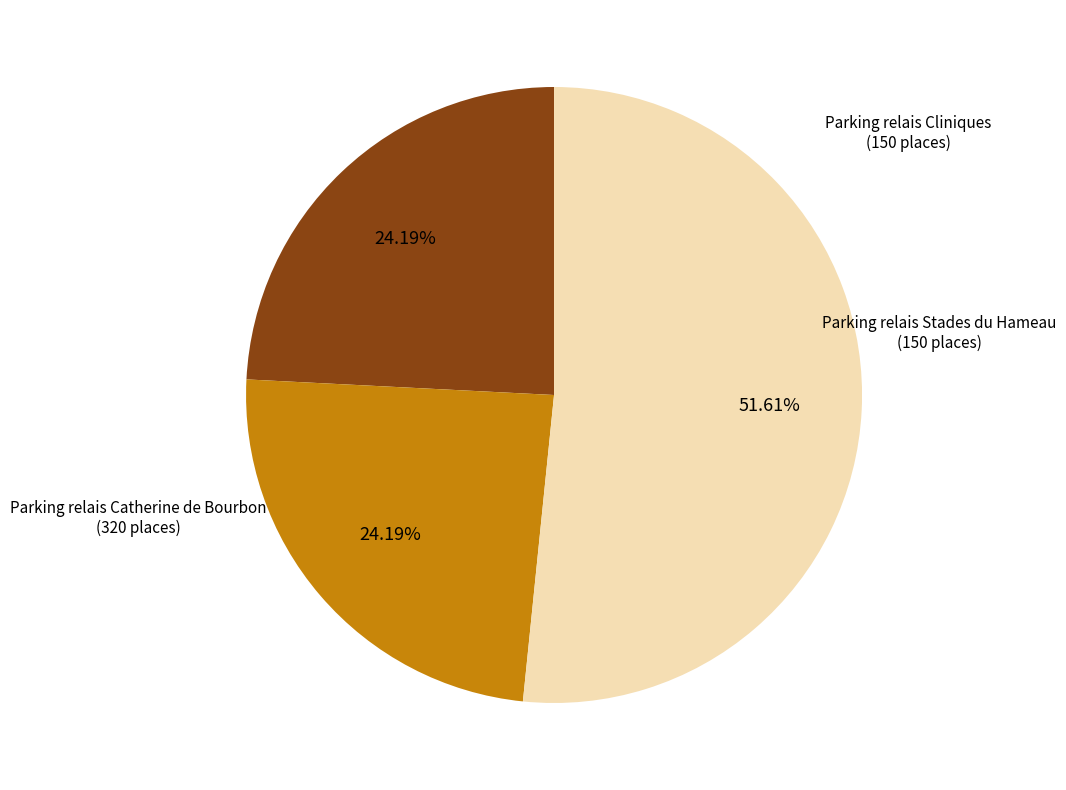

Is there a majority slice in this chart?

Yes